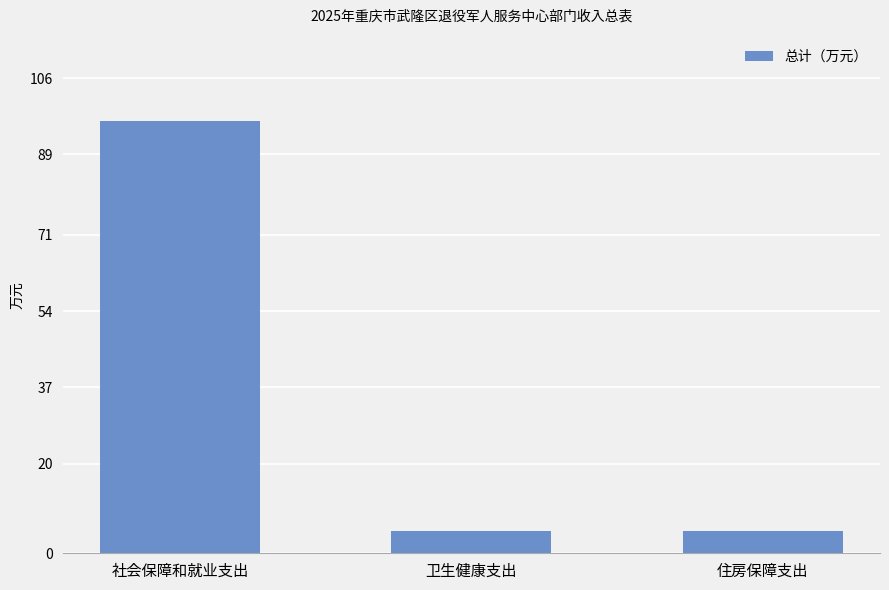

Which has a higher value, 卫生健康支出 or 社会保障和就业支出?

社会保障和就业支出